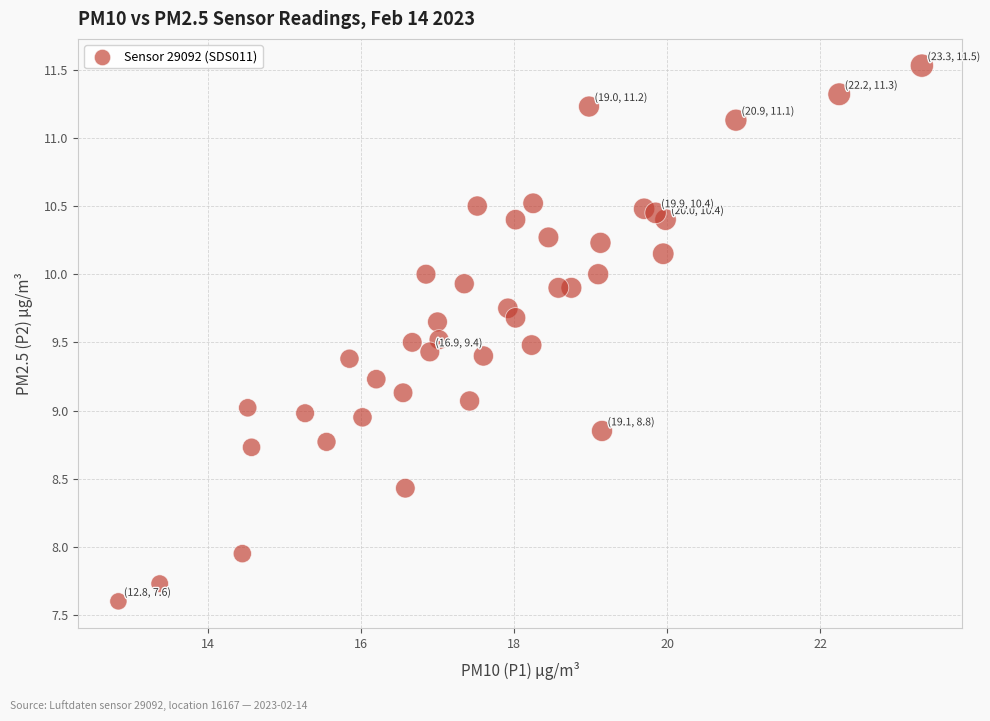

What is the range of X values (max minus min)?

10.5